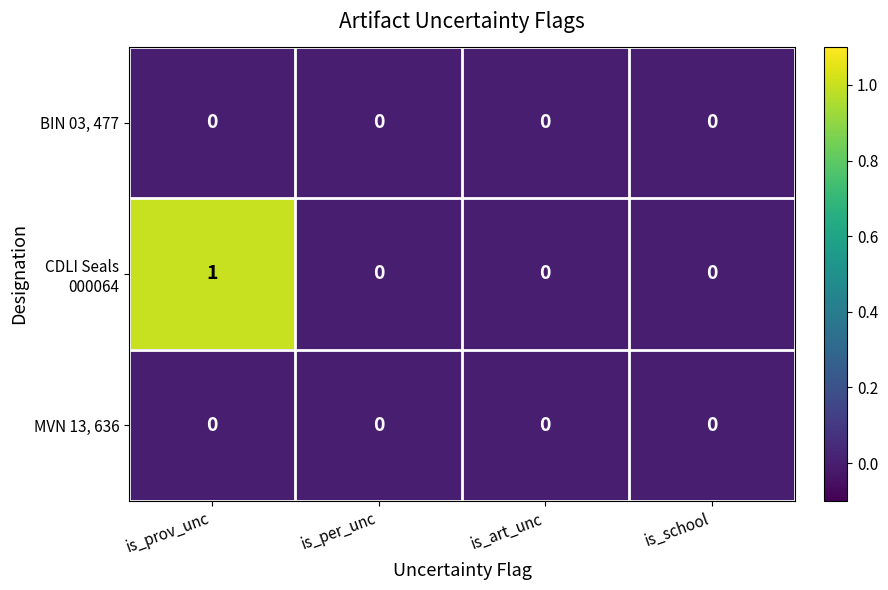

At which category is the sum across all series the highest?

is_prov_unc